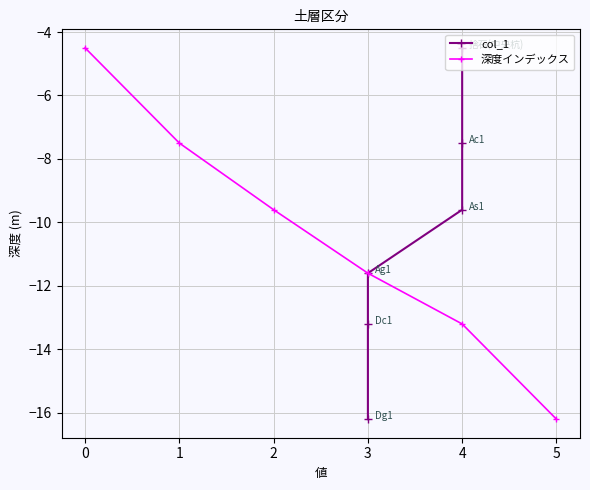

Is it true that 深度インデックス equals -9.6 at 2?

True